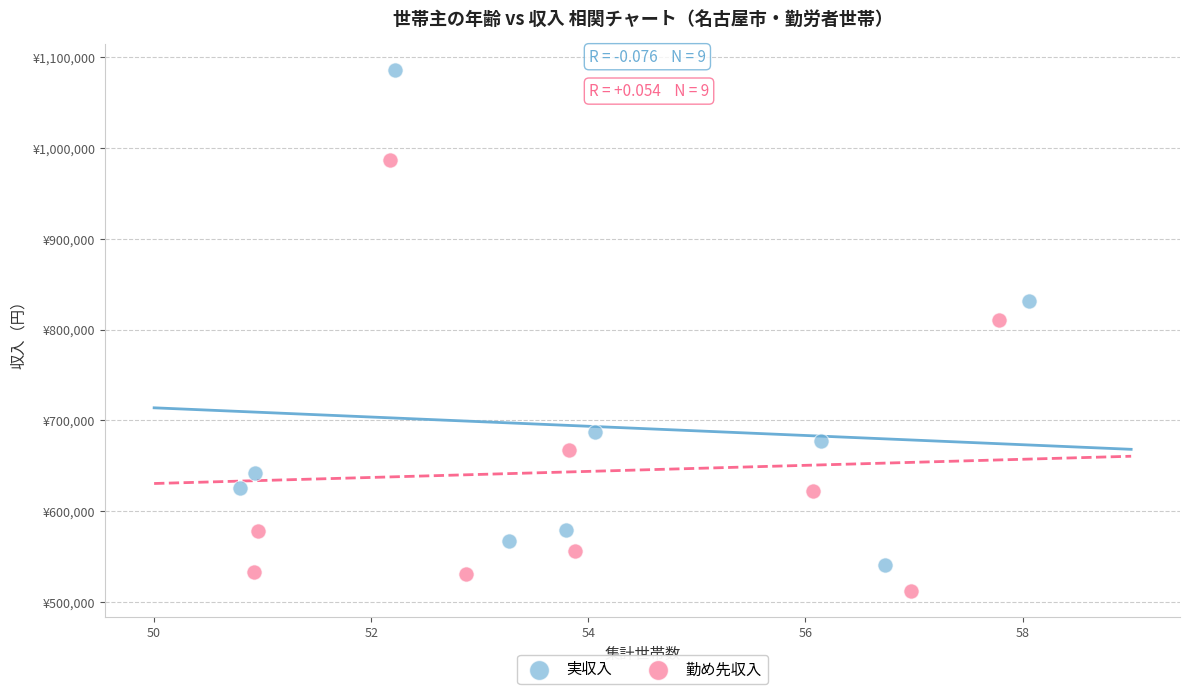

What are all the series names shown in the legend?

実収入, 勤め先収入